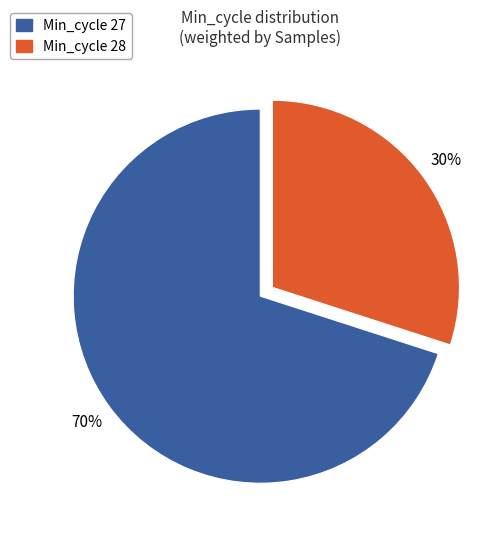

Does any single category account for the majority?

Yes